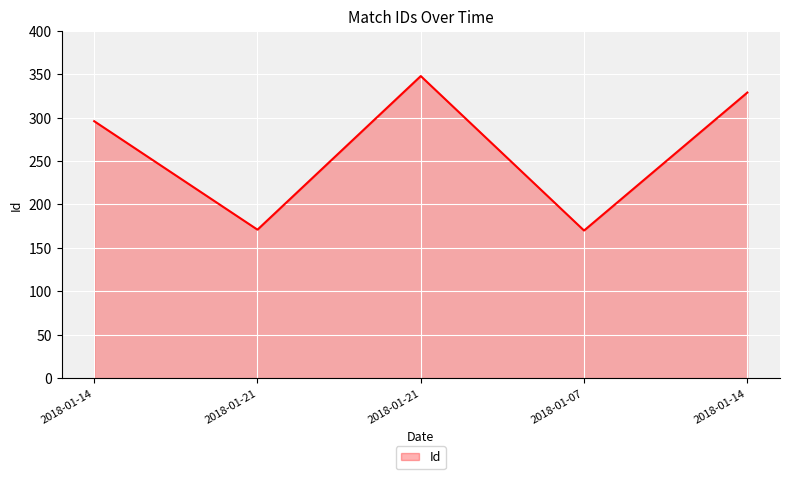

Count the number of data series in this chart.

1